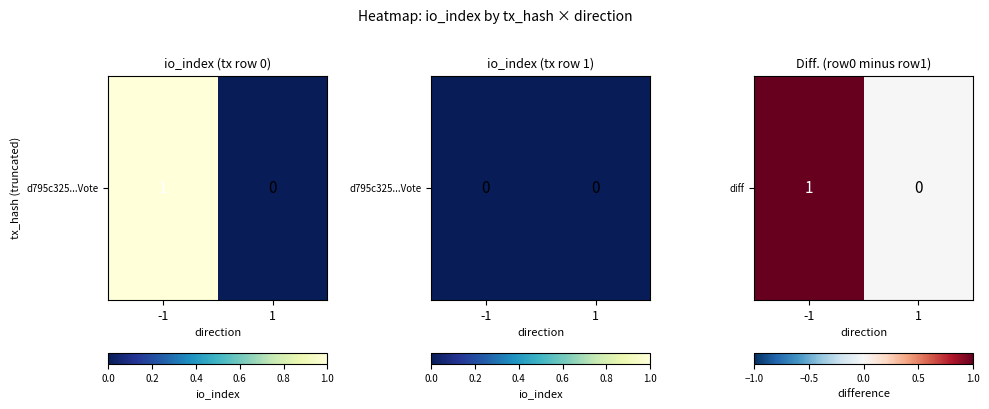

Which has a higher value, 1 or -1?

-1